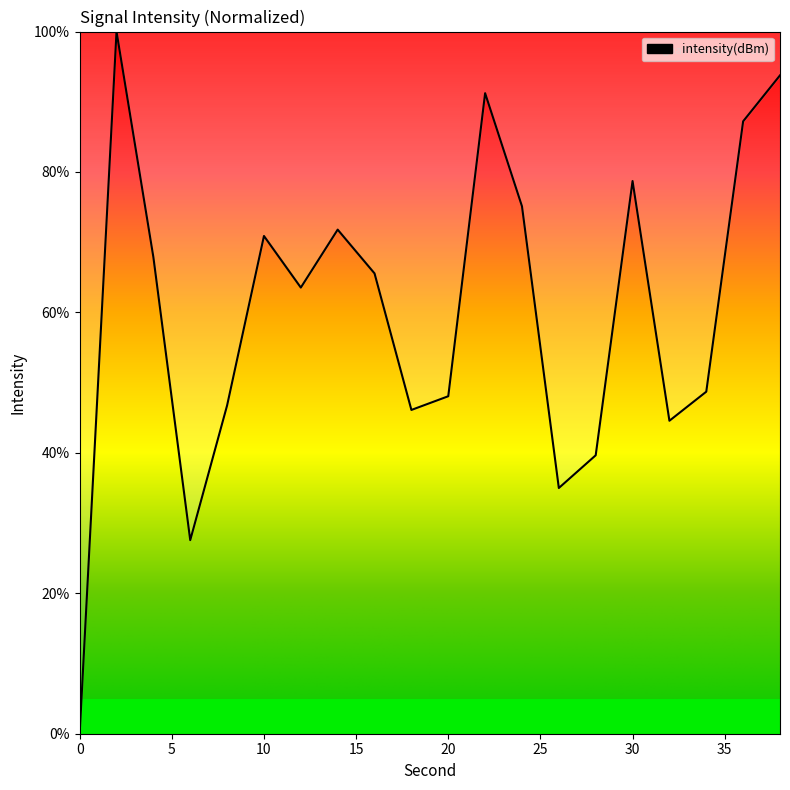

What is the maximum value shown in the chart?

100.0